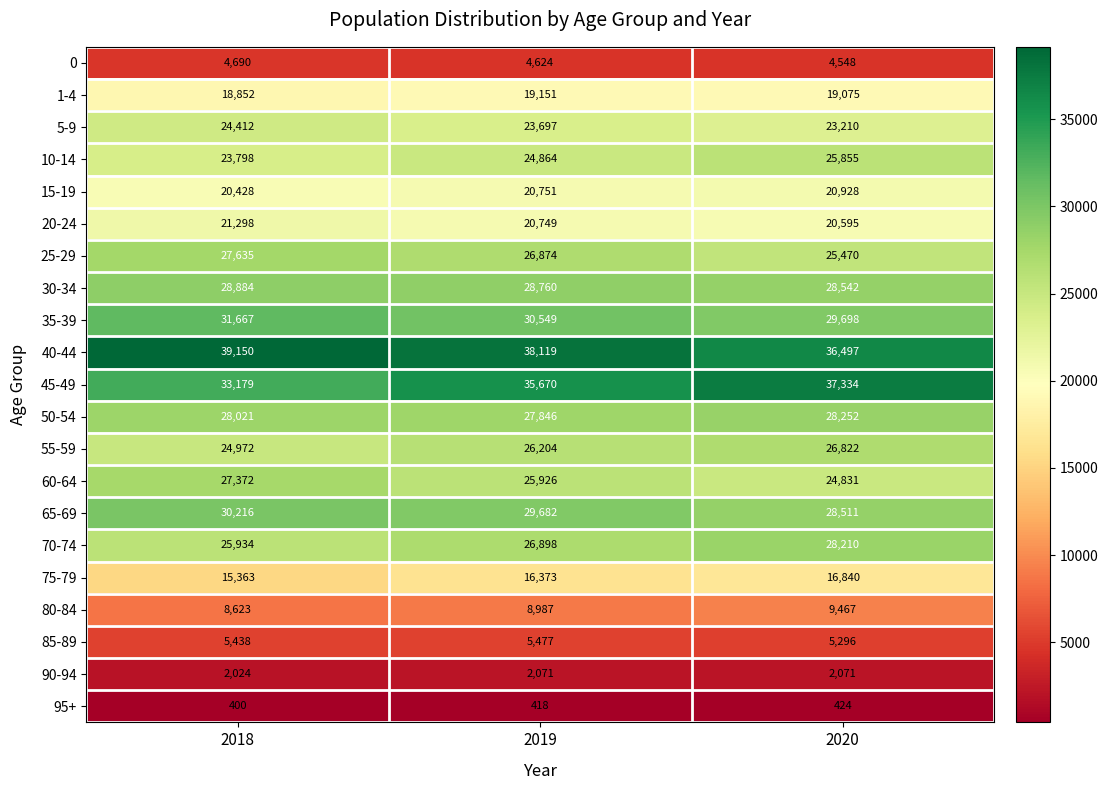

List the series in order of their peak value, lowest first.

95+, 90-94, 0, 85-89, 80-84, 75-79, 1-4, 15-19, 20-24, 5-9, 10-14, 55-59, 60-64, 25-29, 70-74, 50-54, 30-34, 65-69, 35-39, 45-49, 40-44